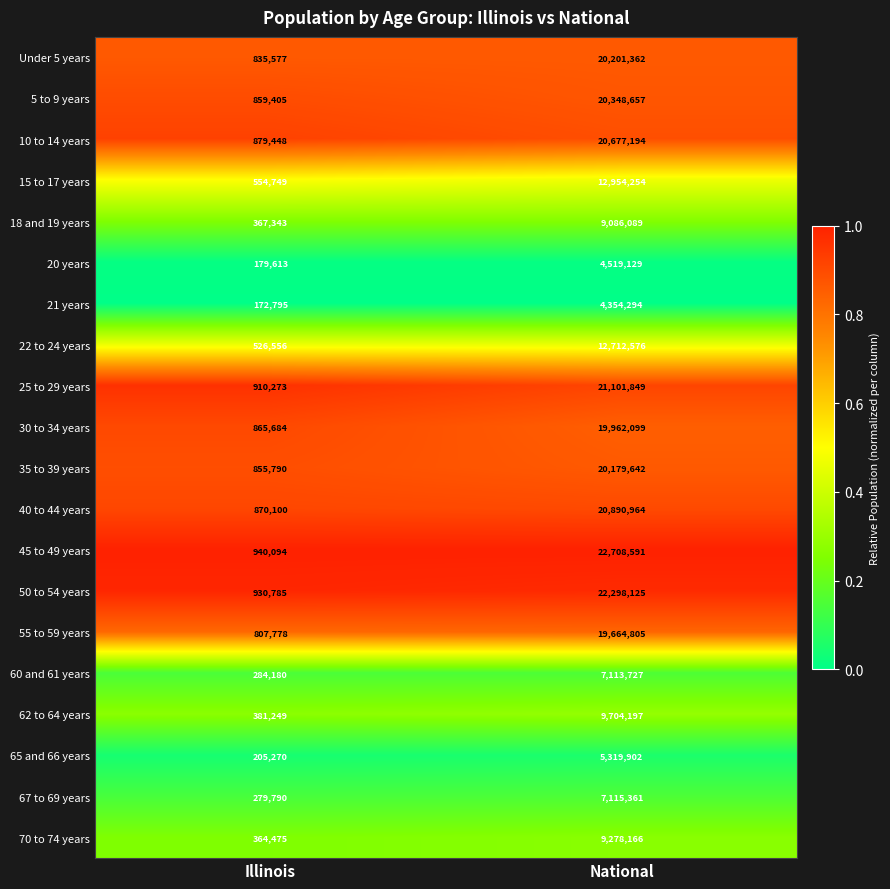

Which series changed the most between Illinois and National?

45 to 49 years